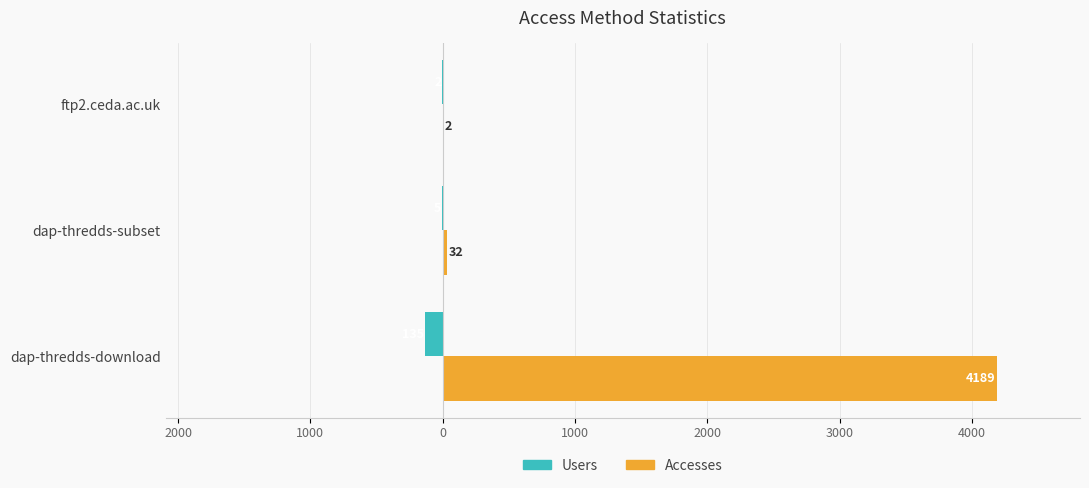

Rank the series by their average value, from lowest to highest.

Users, Accesses